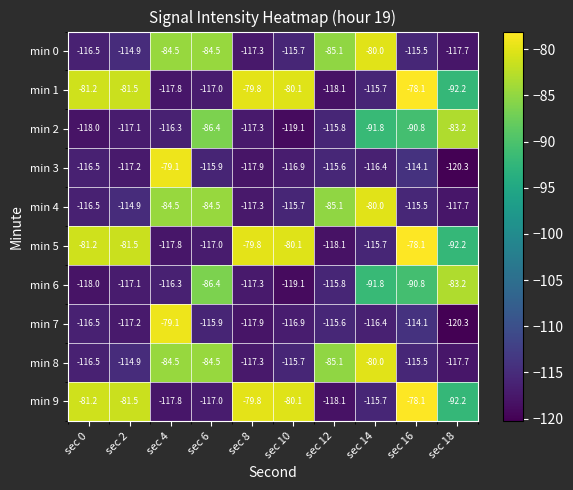

At which category is the sum across all series the highest?

sec 16